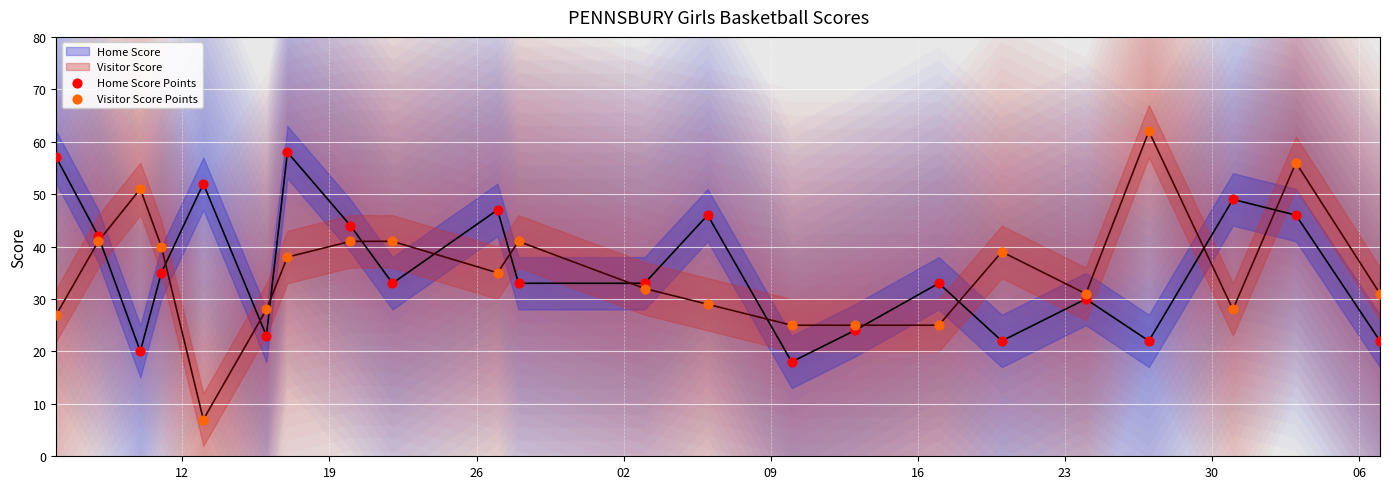

Which series reaches the maximum Y coordinate?

Visitor Score Points